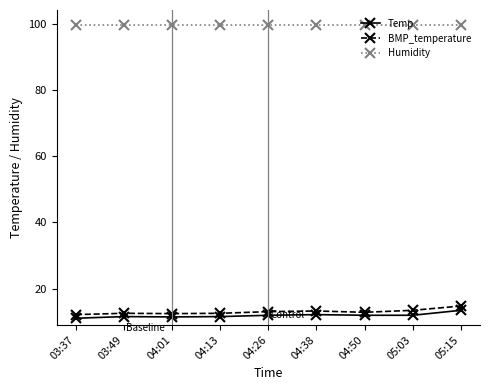

What is the smallest value displayed?

11.0